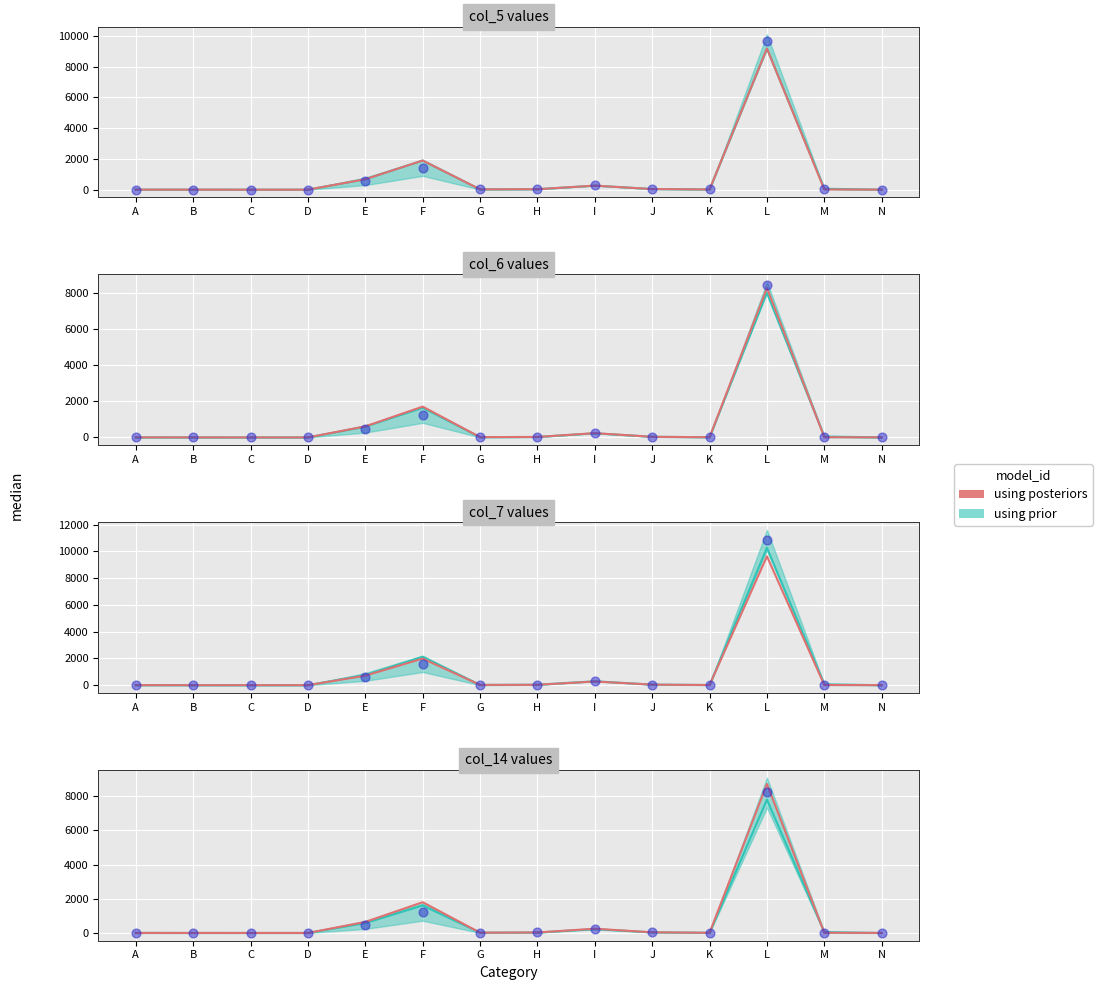

Between H and K, which is larger?

H